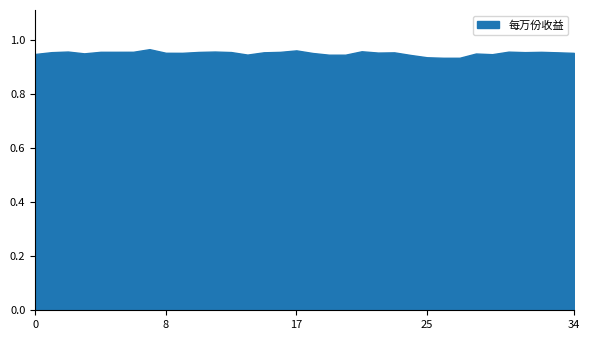

Which series has the largest range (max minus min)?

每万份收益